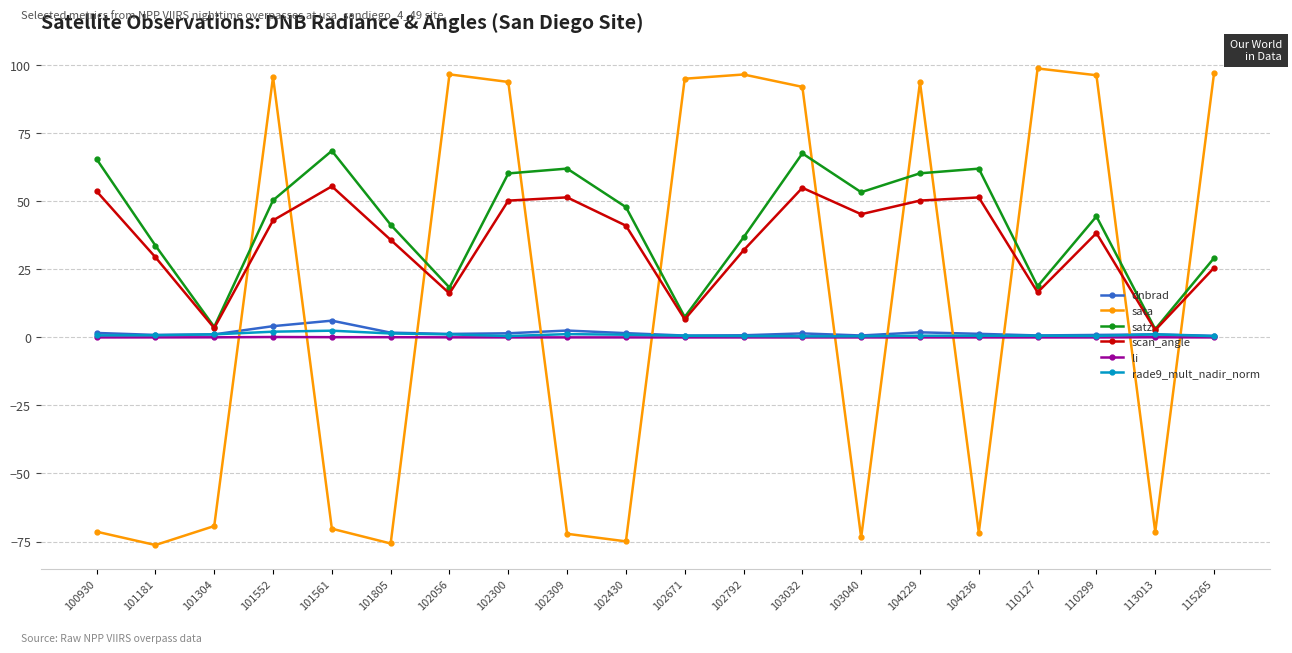

At how many categories does at least one series exceed 49?

15